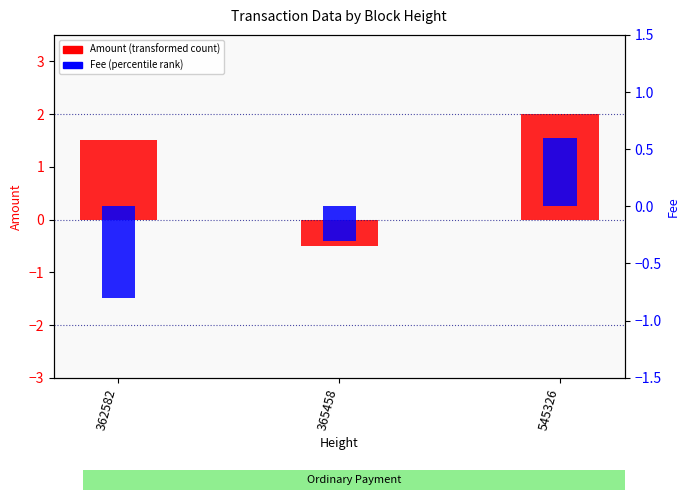

Read the Fee value at 362582.

-0.8